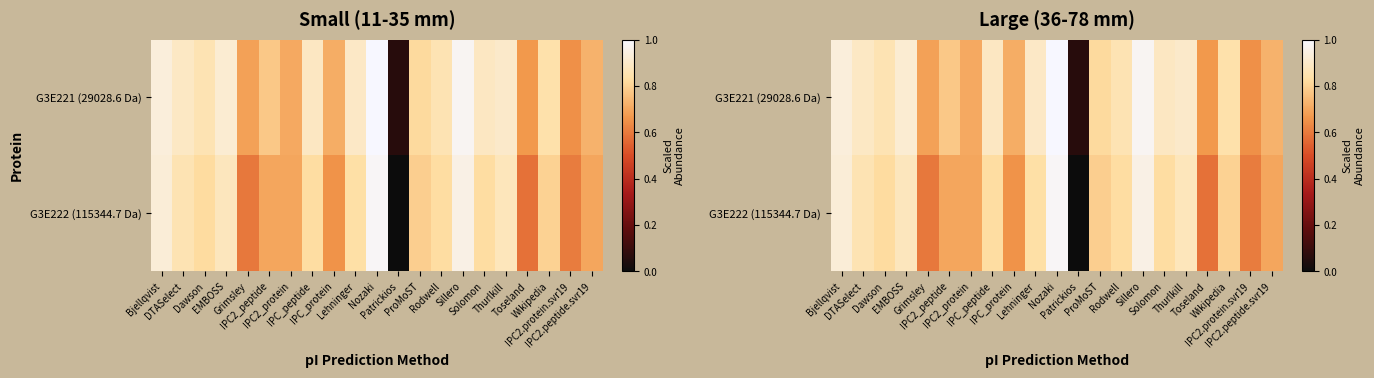

Rank the series at Dawson from highest to lowest value.

G3E221 (29028.6 Da), G3E222 (115344.7 Da)